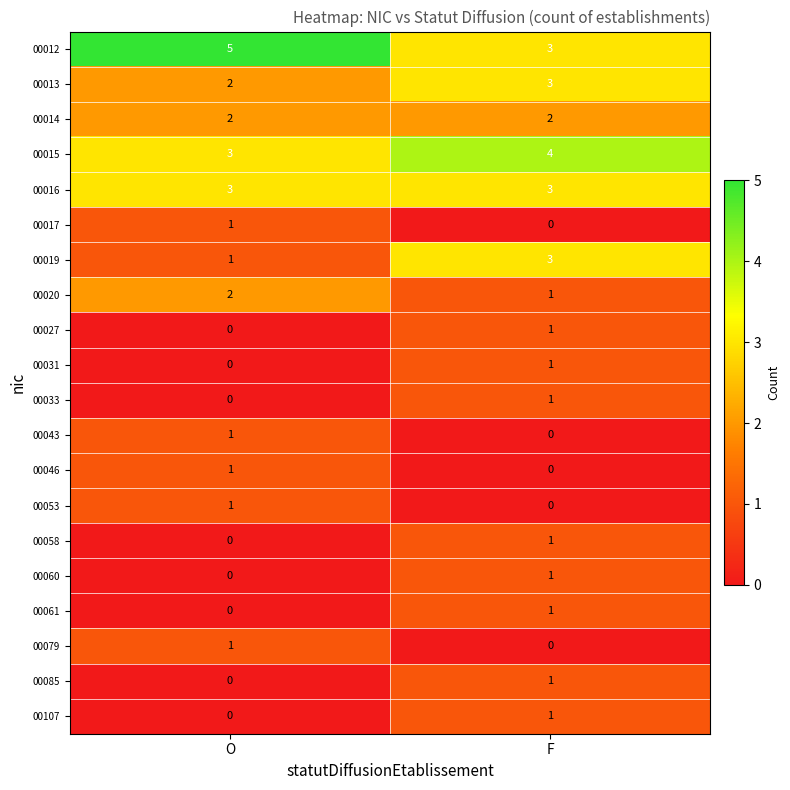

What is the total value across all series at F?

27